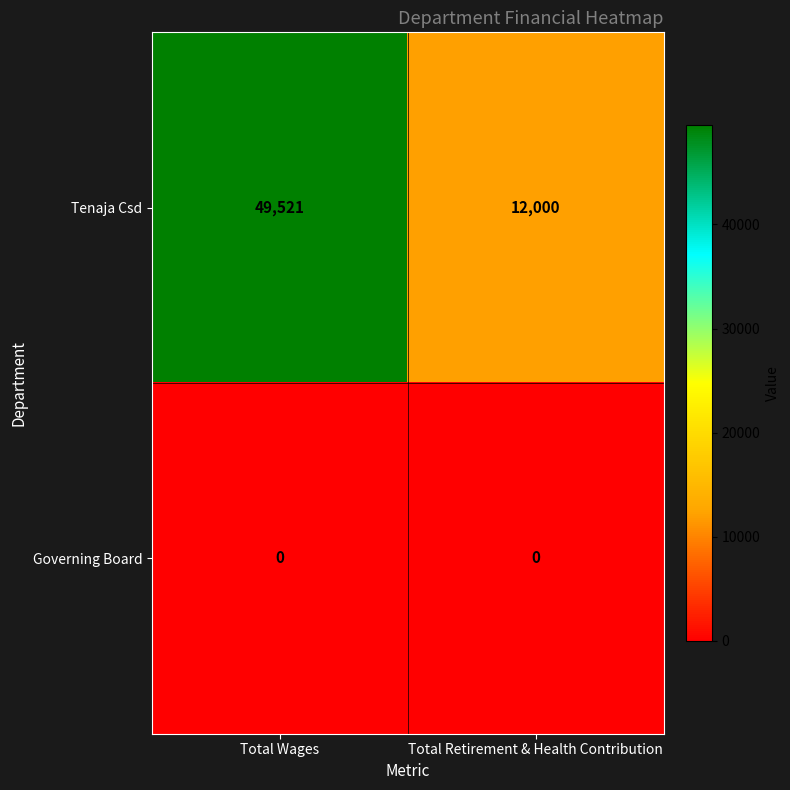

The Tenaja Csd series shows 3230 at Total Retirement & Health Contribution. True or false?

False